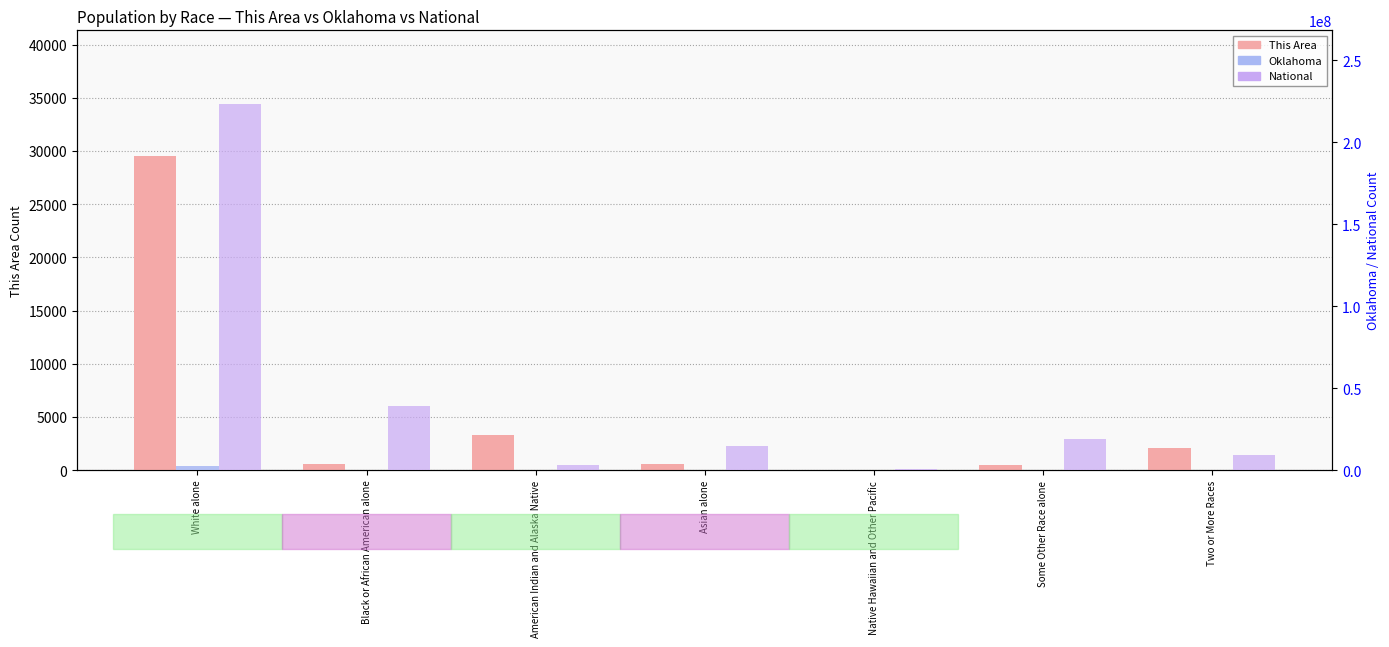

What is the maximum value shown in the chart?

223553265